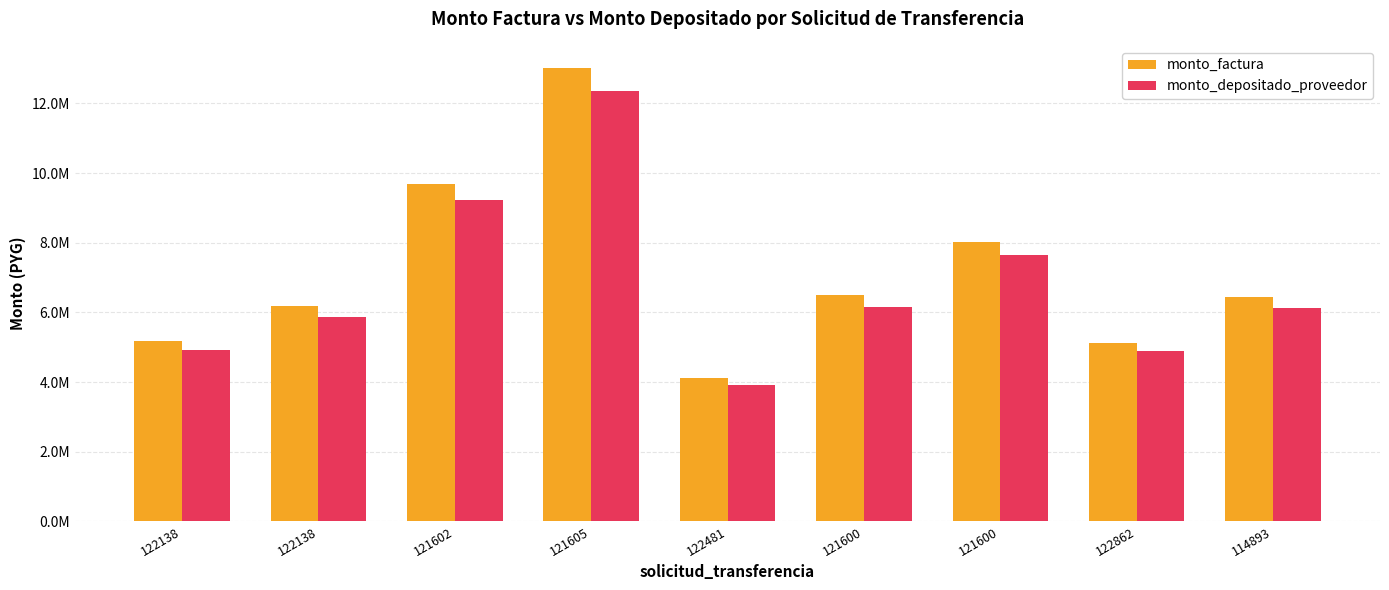

What is the difference between the second highest and second lowest values in the monto_depositado_proveedor series?

4336478